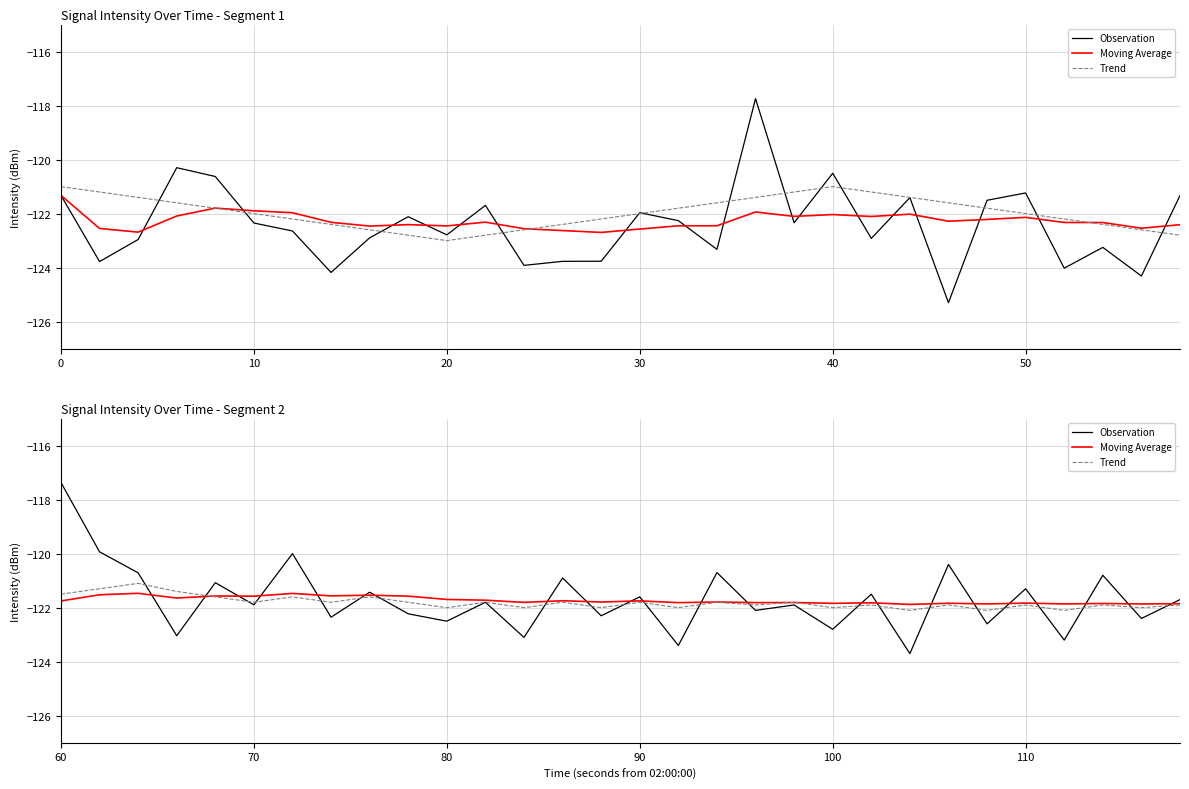

How many series are shown in this chart?

3